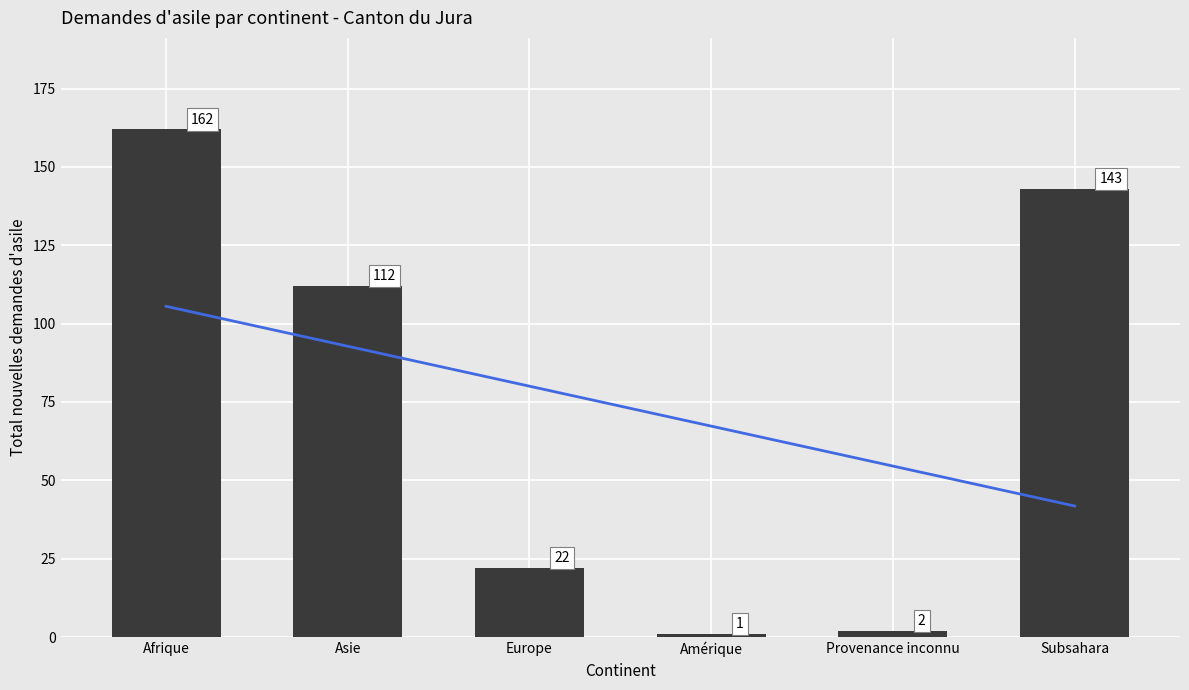

Is it true that Trend equals 92.8 at Asie?

True